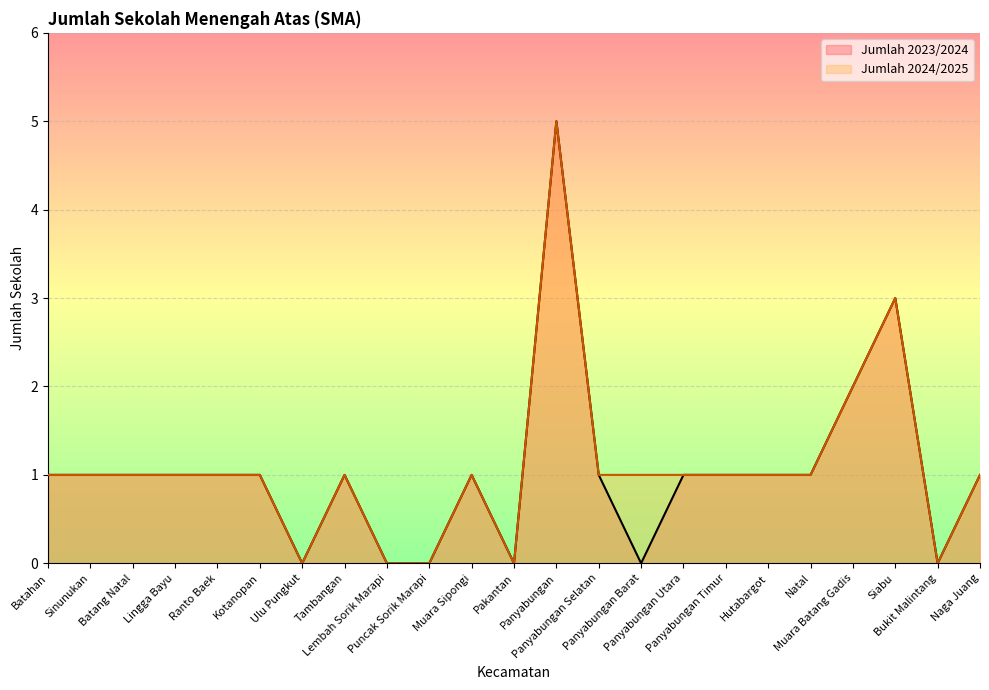

Does the chart display data point markers on the line(s)?

No